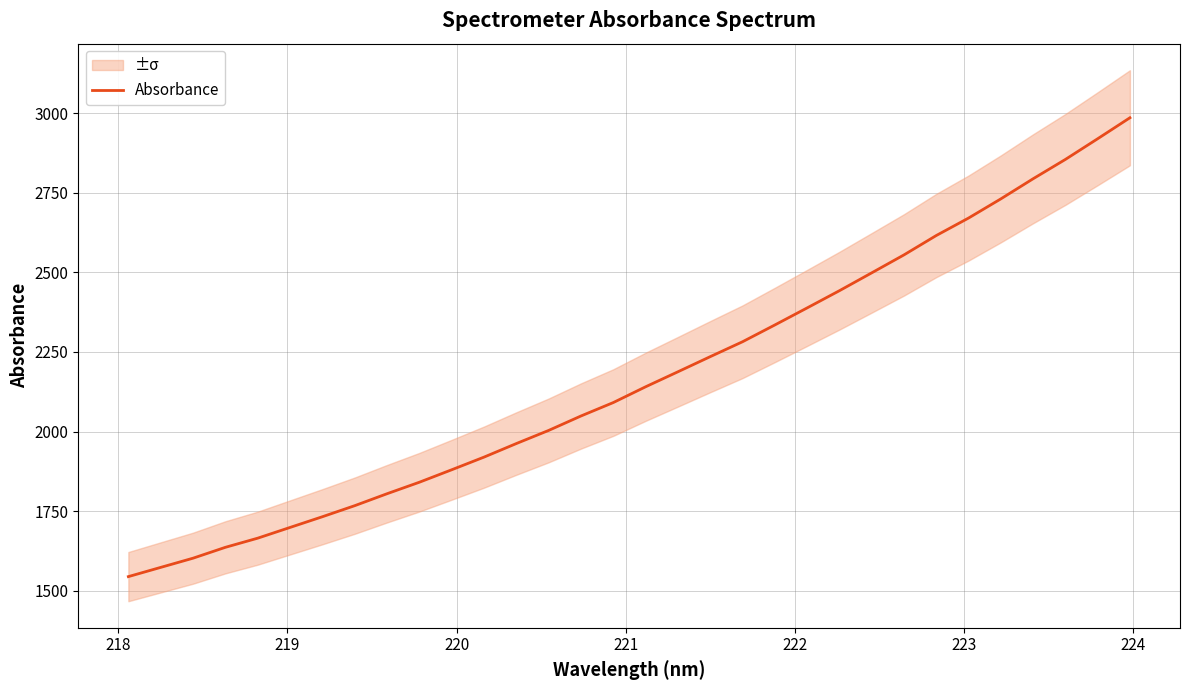

What is the highest value of the Absorbance series?

2985.1